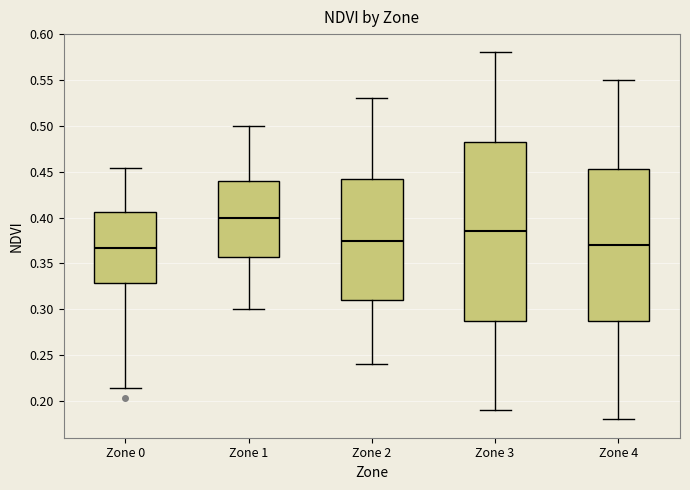

Reading left to right, transcribe this box plot: for each box, give where its median line is, the range the box spans, and where its two whiskers end, as read against the y-axis. The values are not printed on the chart, so give them approximately, as read against the axis.

Zone 0: median 0.365, box 0.330 to 0.405, whiskers 0.215 to 0.455
Zone 1: median 0.400, box 0.360 to 0.440, whiskers 0.300 to 0.500
Zone 2: median 0.375, box 0.310 to 0.445, whiskers 0.240 to 0.530
Zone 3: median 0.385, box 0.290 to 0.485, whiskers 0.190 to 0.580
Zone 4: median 0.370, box 0.290 to 0.455, whiskers 0.180 to 0.550